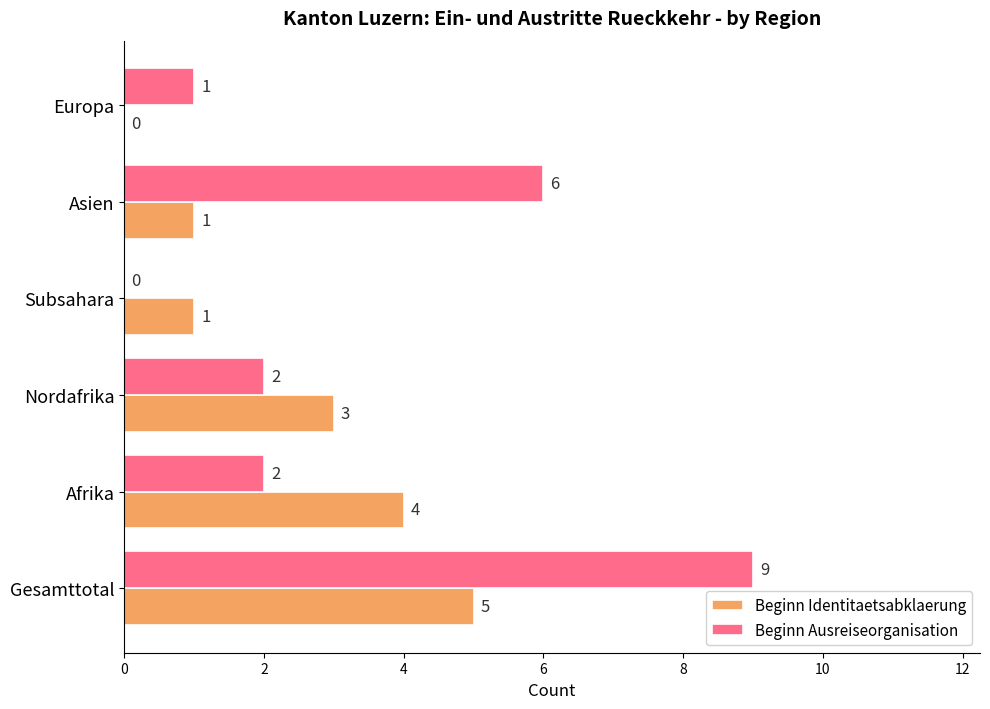

What value does the Beginn Identitaetsabklaerung series have at Gesamttotal?

5